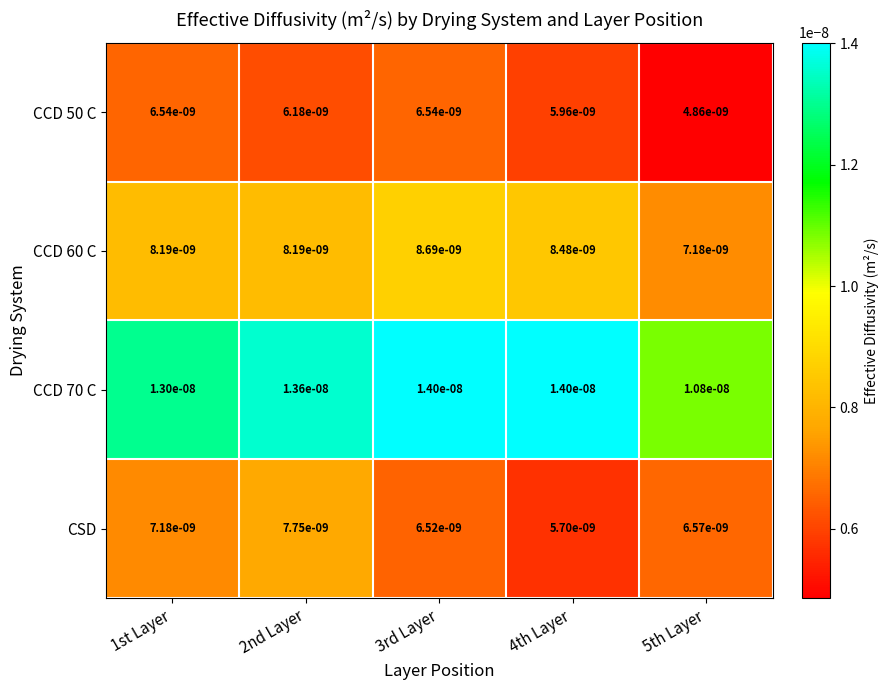

Count the CCD 50 C values in the range 0 to 1.

5